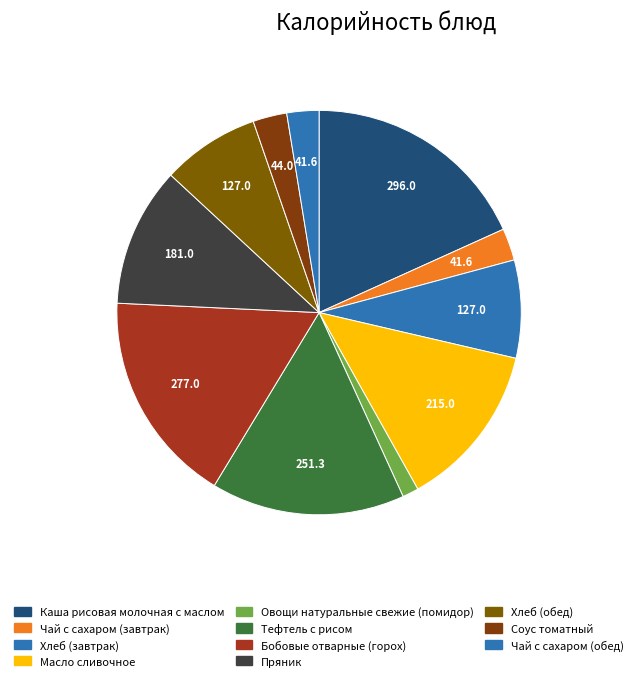

Which category has the biggest portion of the pie?

Каша рисовая молочная с маслом